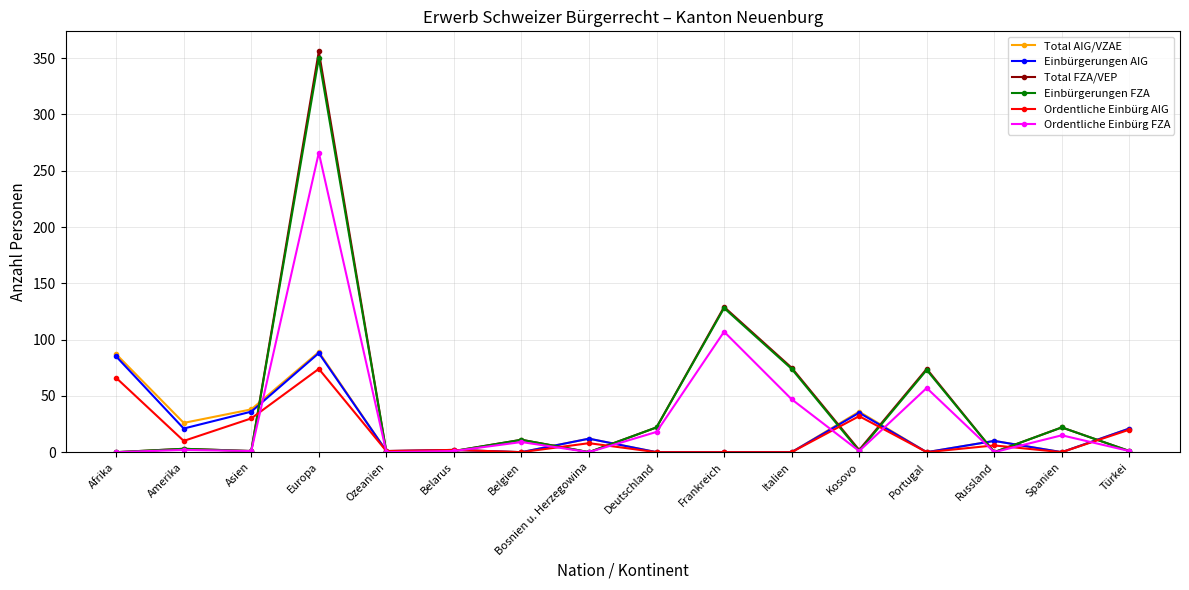

What is the total value across all series at Portugal?

204